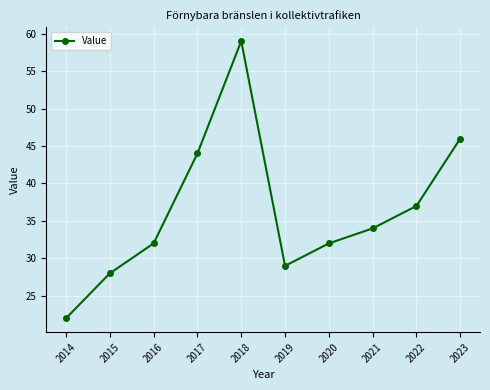

What is the maximum value shown in the chart?

59